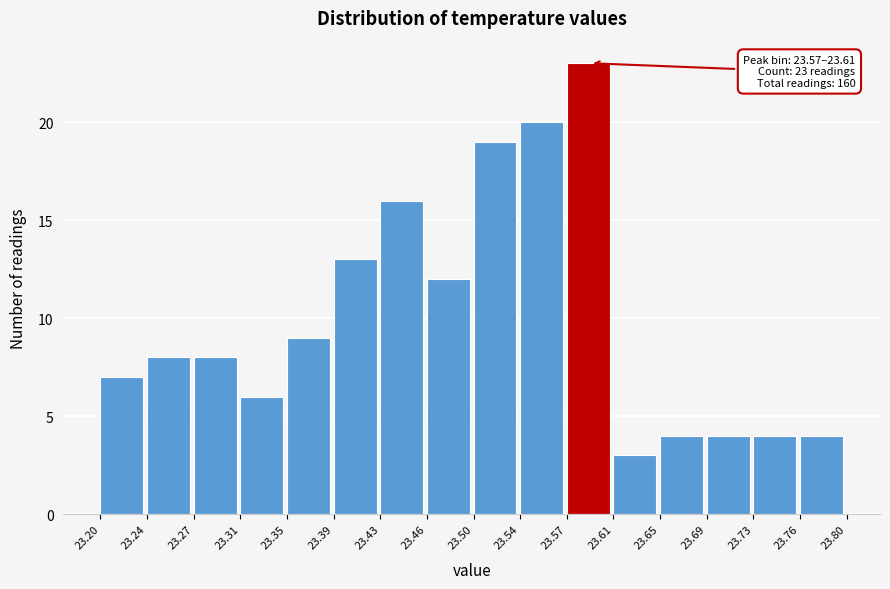

Which range on the x-axis has the tallest bar?

23.57 to 23.61